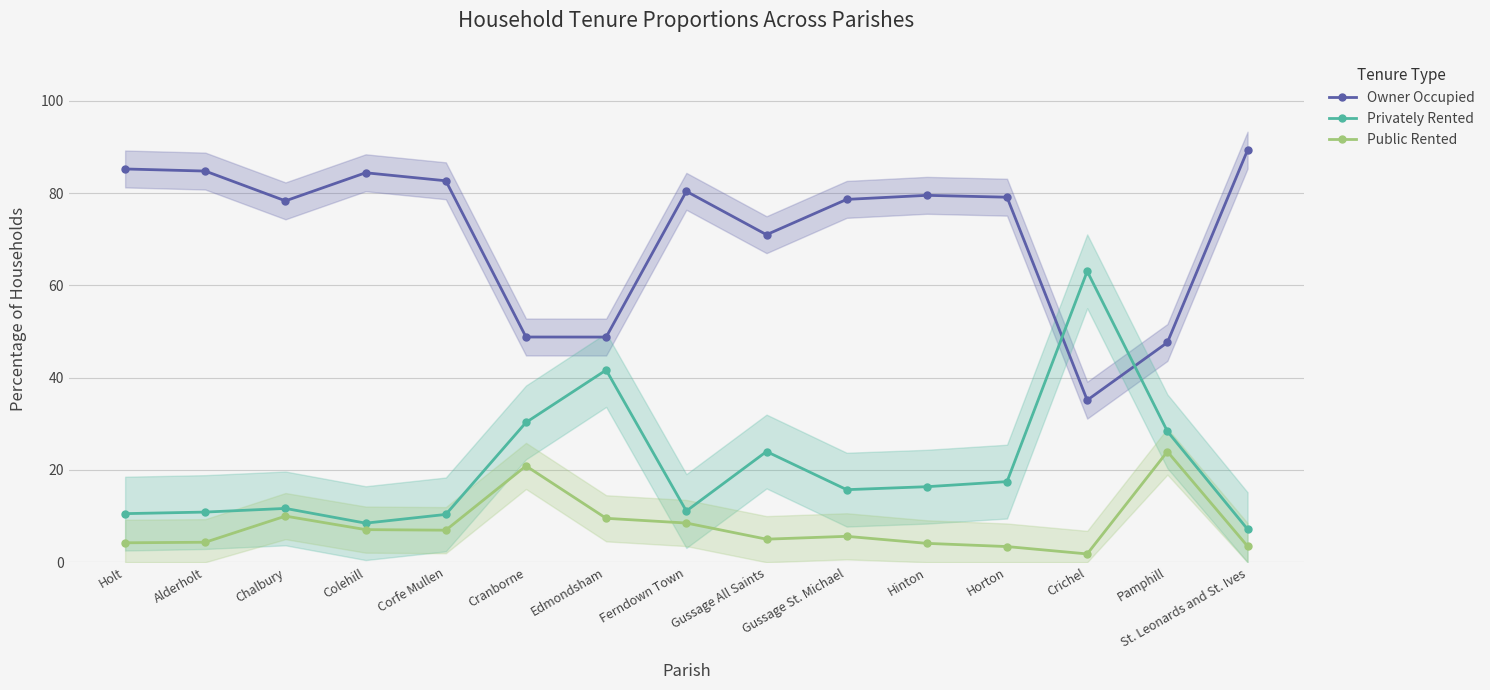

What is the value of the Privately Rented point at the 13th from the left?

63.1